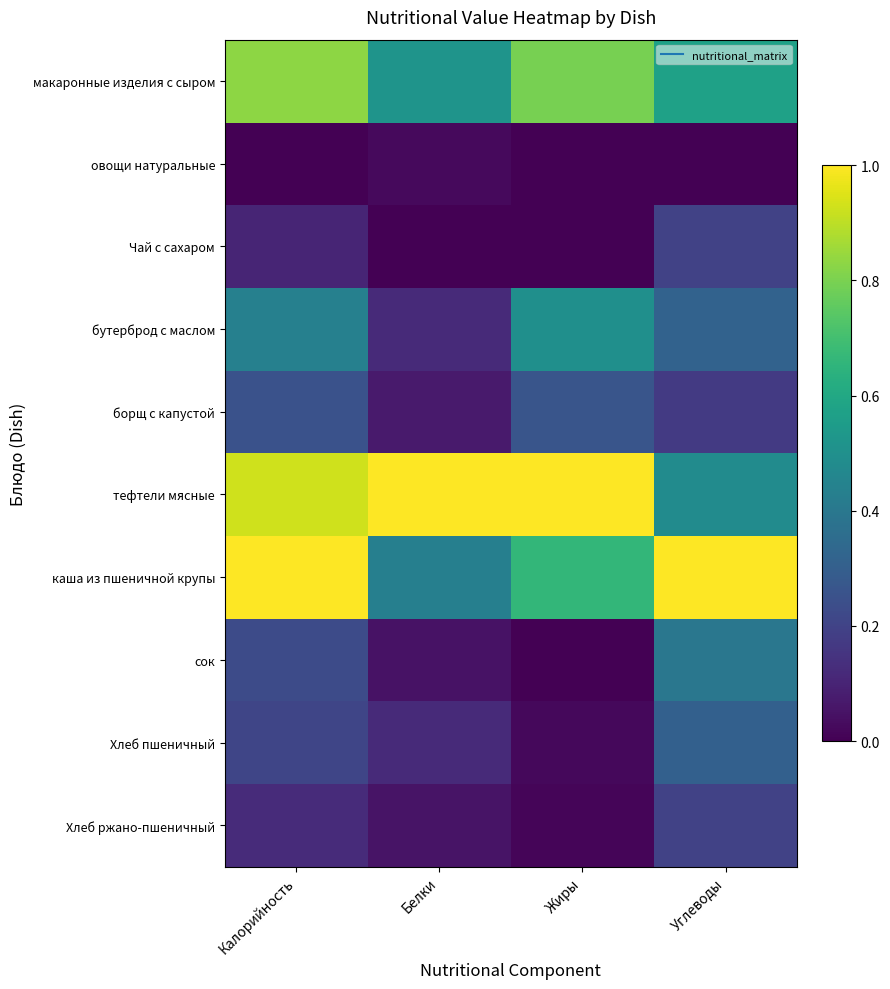

List the series in order of their peak value, highest first.

тефтели мясные, каша из пшеничной крупы, макаронные изделия с сыром, бутерброд с маслом, сок, Хлеб пшеничный, борщ с капустой, Чай с сахаром, Хлеб ржано-пшеничный, овощи натуральные